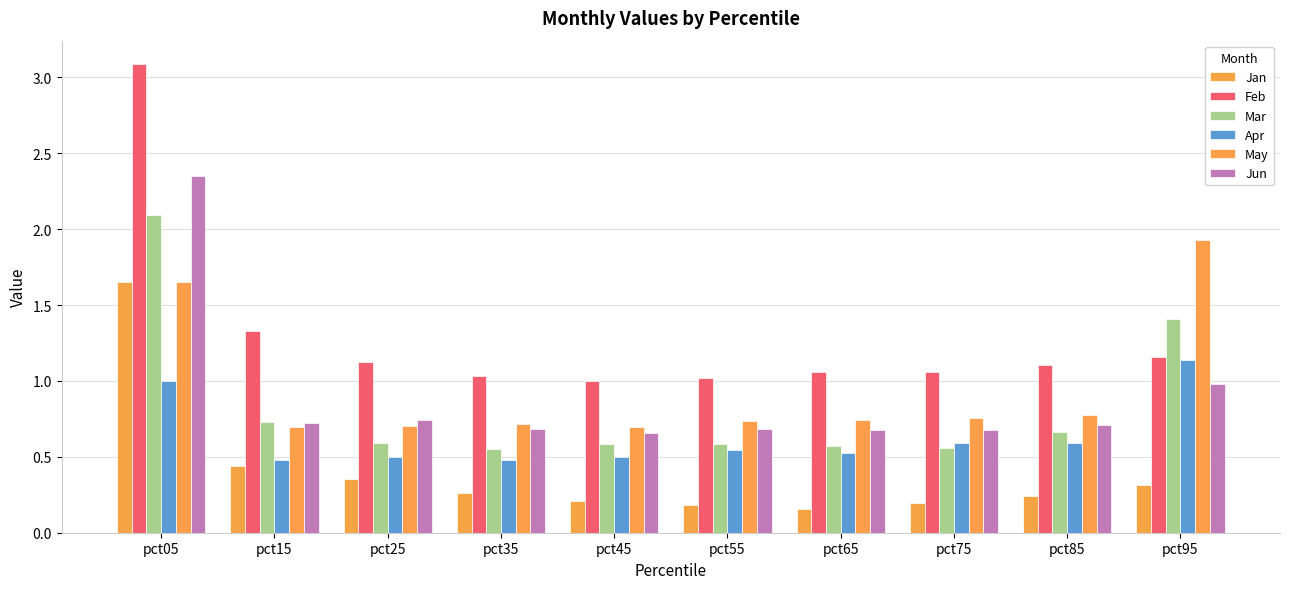

How many data points does each series have?

10